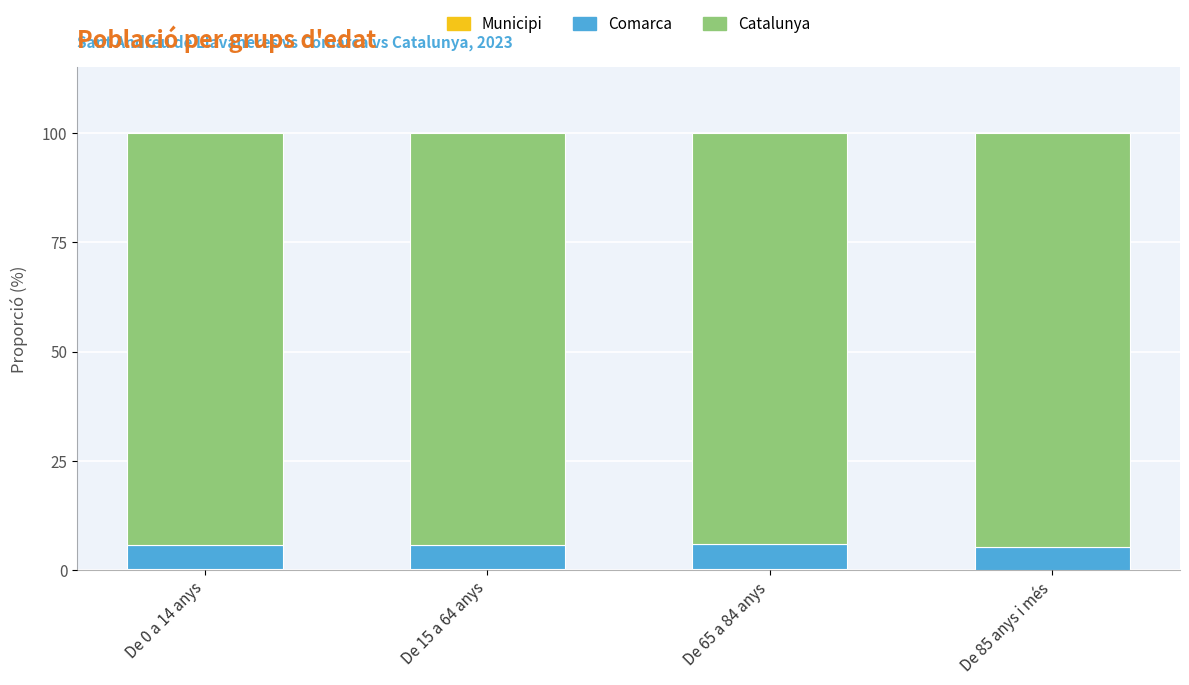

What value does the Municipi series have at De 85 anys i més?

0.1